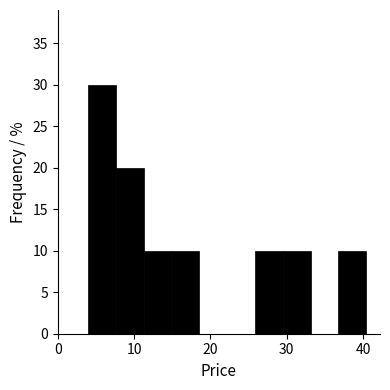

Read against the x-axis, roughly where is the centre of the tallest bar?

6